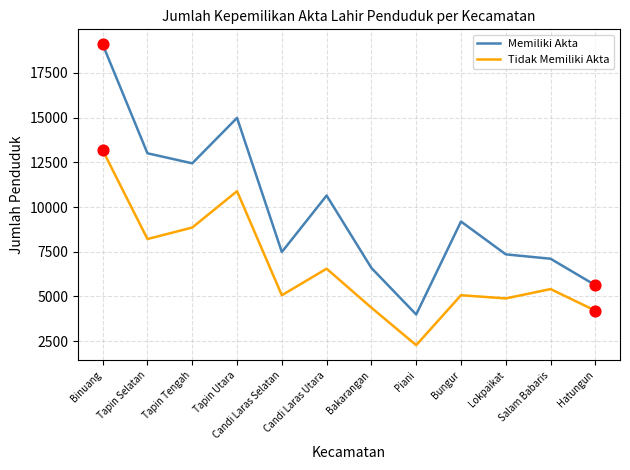

Which series has the widest spread of values?

Memiliki Akta